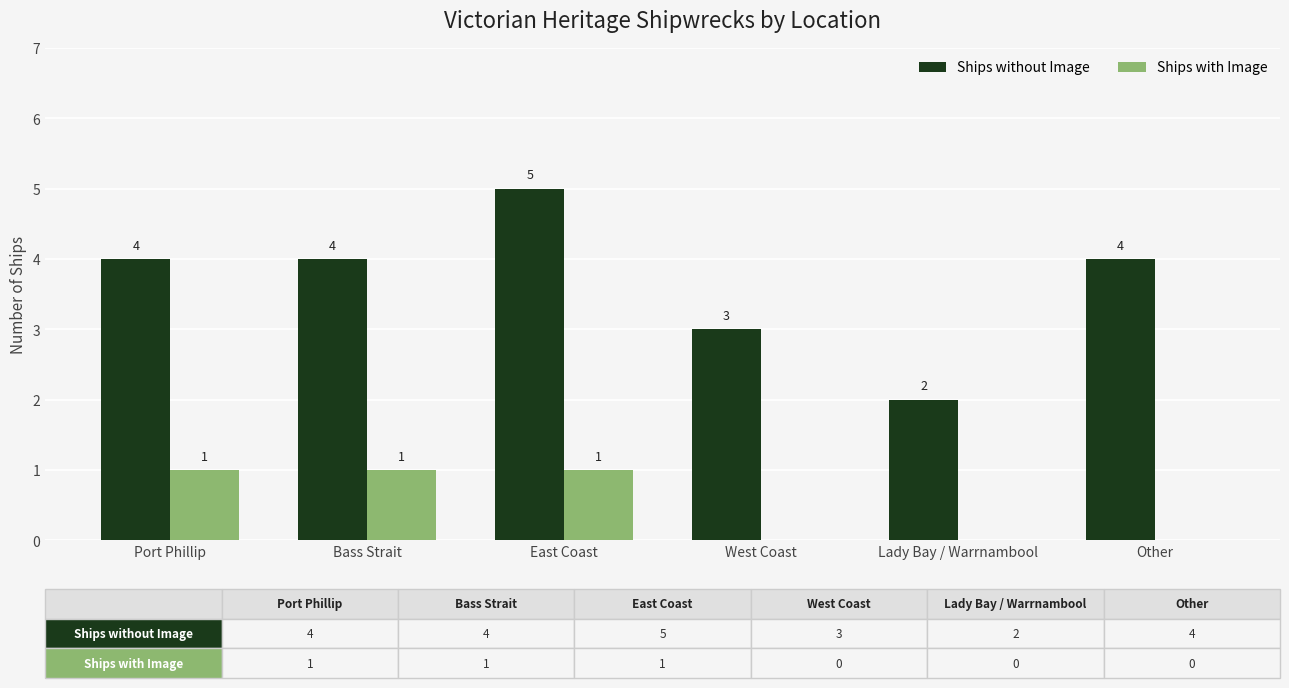

The value of Ships without Image at Other is 7. True or false?

False